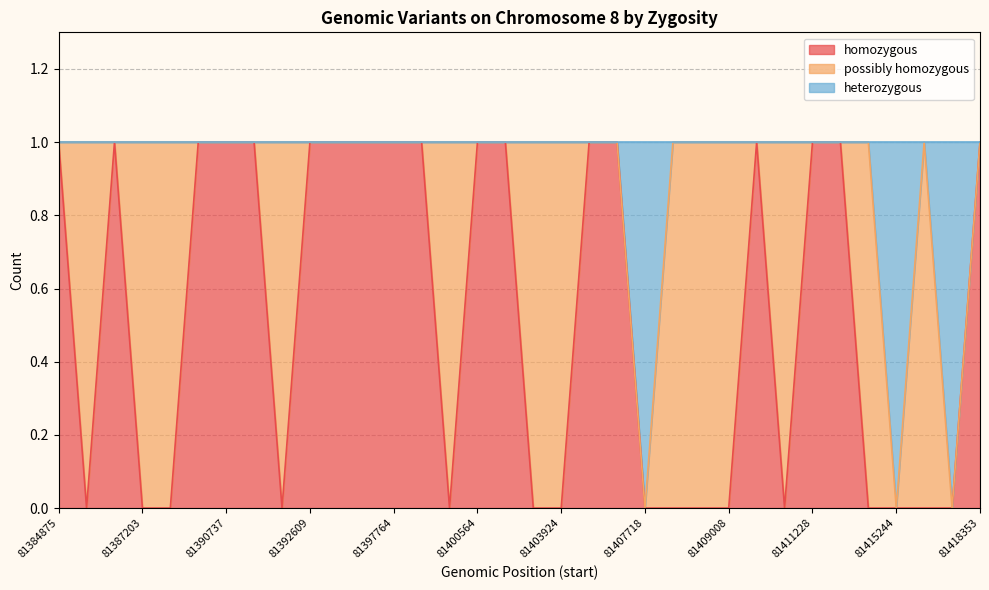

Which series has the widest spread of values?

homozygous